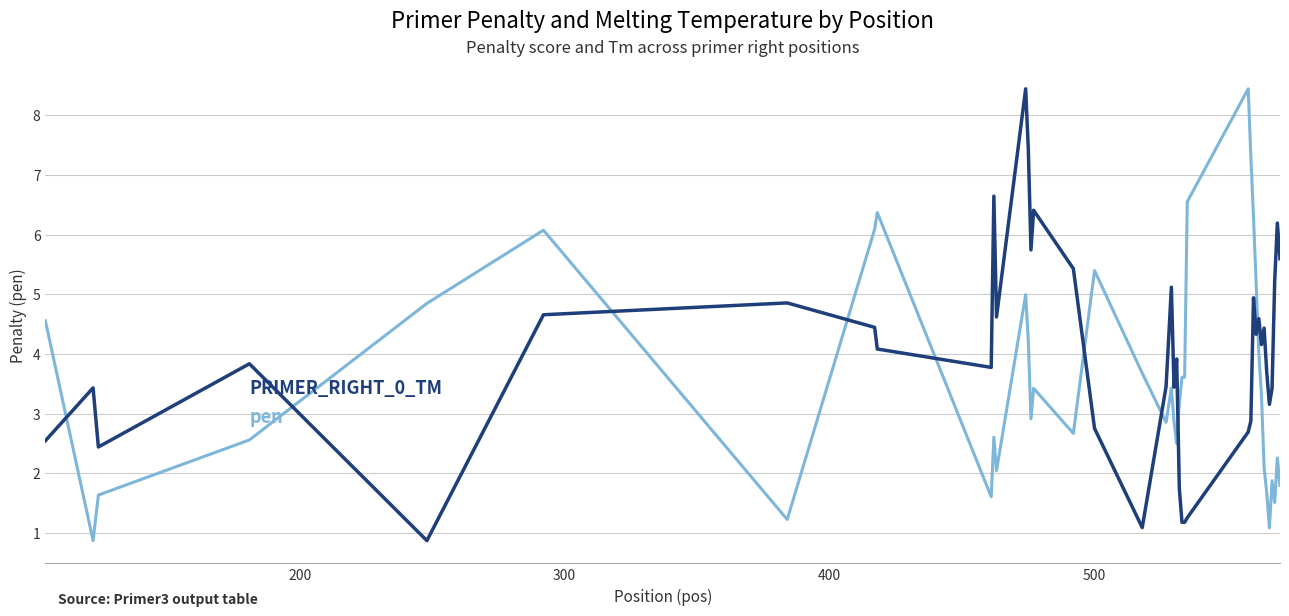

What is the smallest value displayed?

0.9